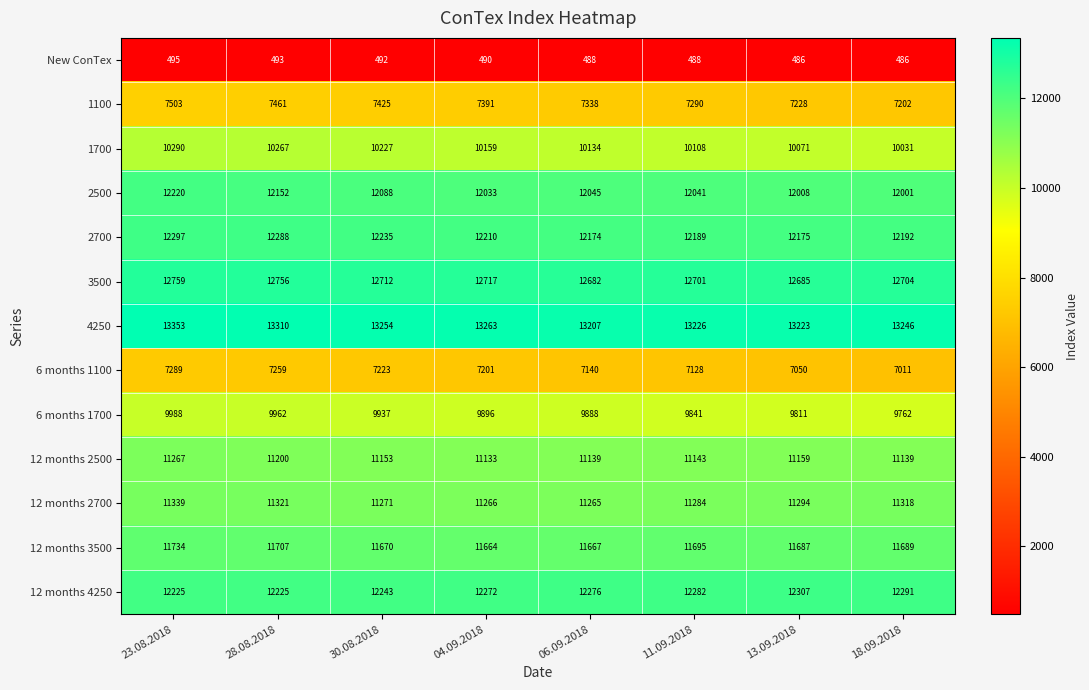

What is the spread (max minus min) of values at 30.08.2018?

12762